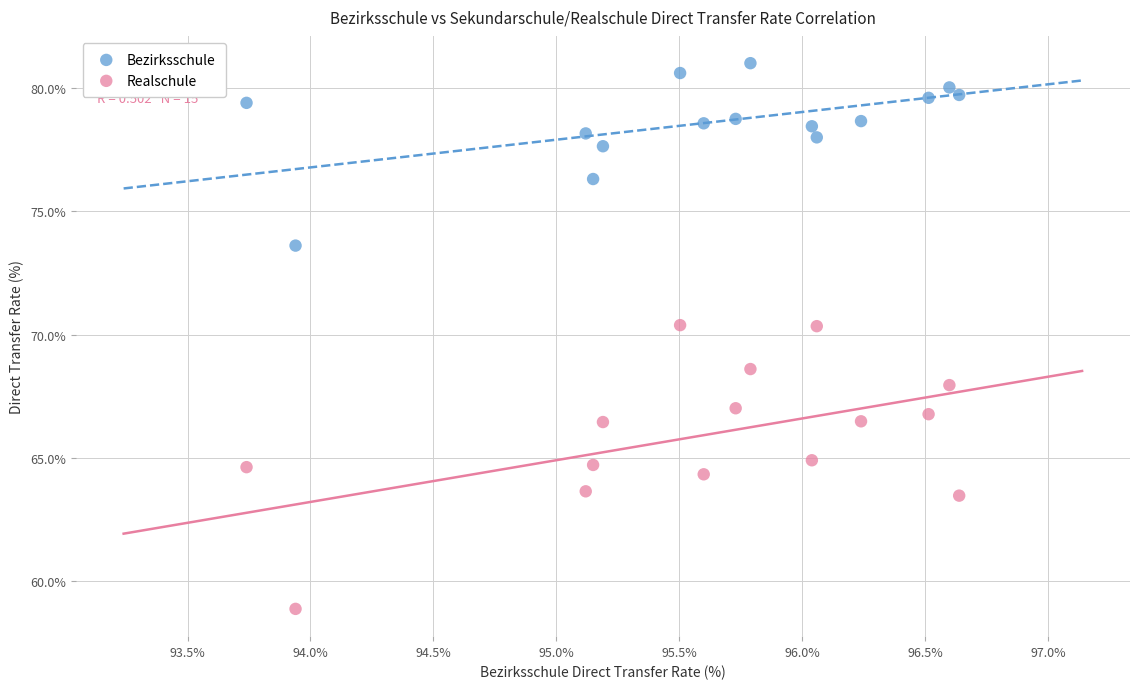

Across all data points, what is the range of Y values (max minus min)?

22.1